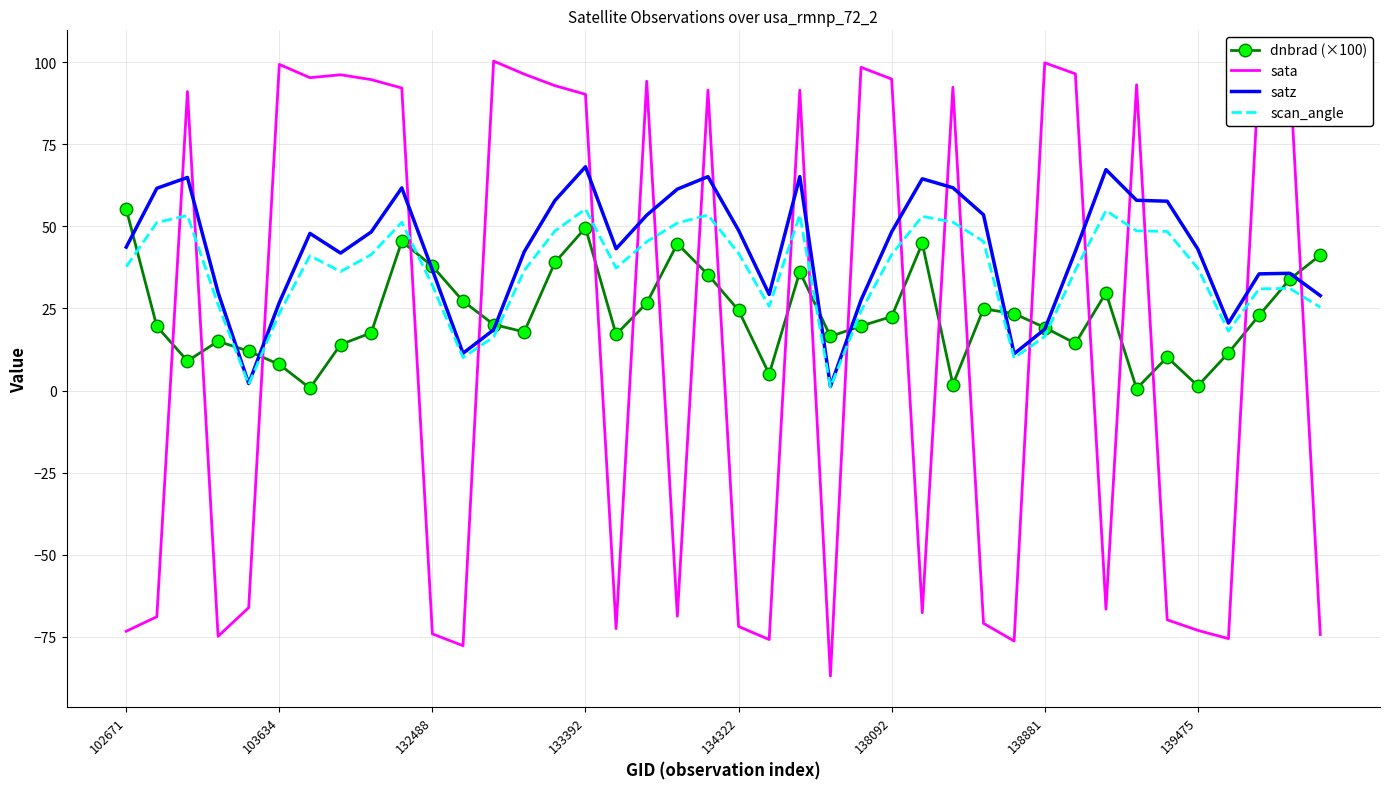

How many times do sata and satz cross each other?

22